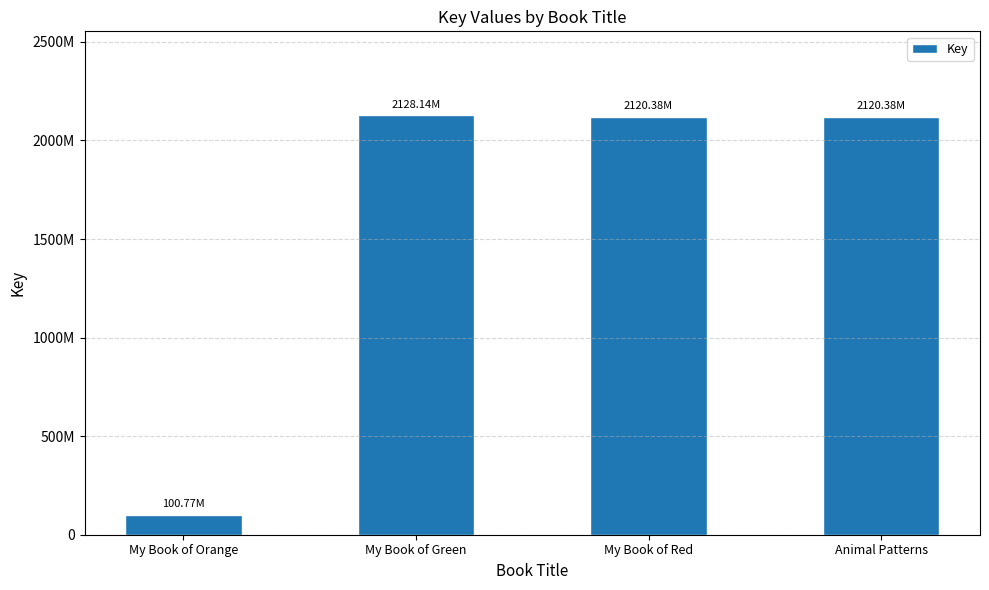

Does the chart contain any negative values?

No